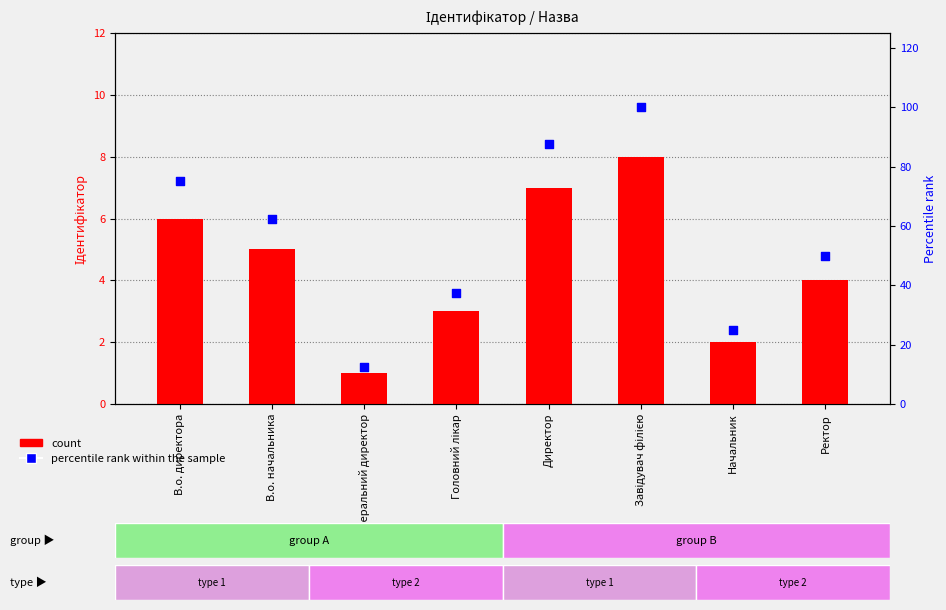

Which series reaches the minimum Y coordinate?

count